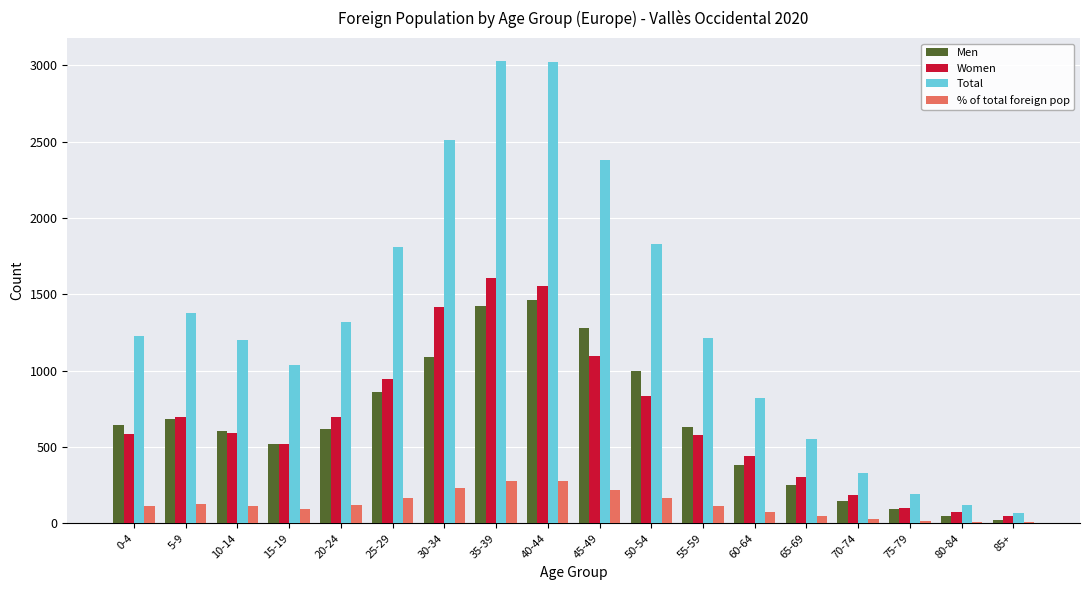

What is the difference between the % of total foreign pop values at 45-49 and 85+?

214